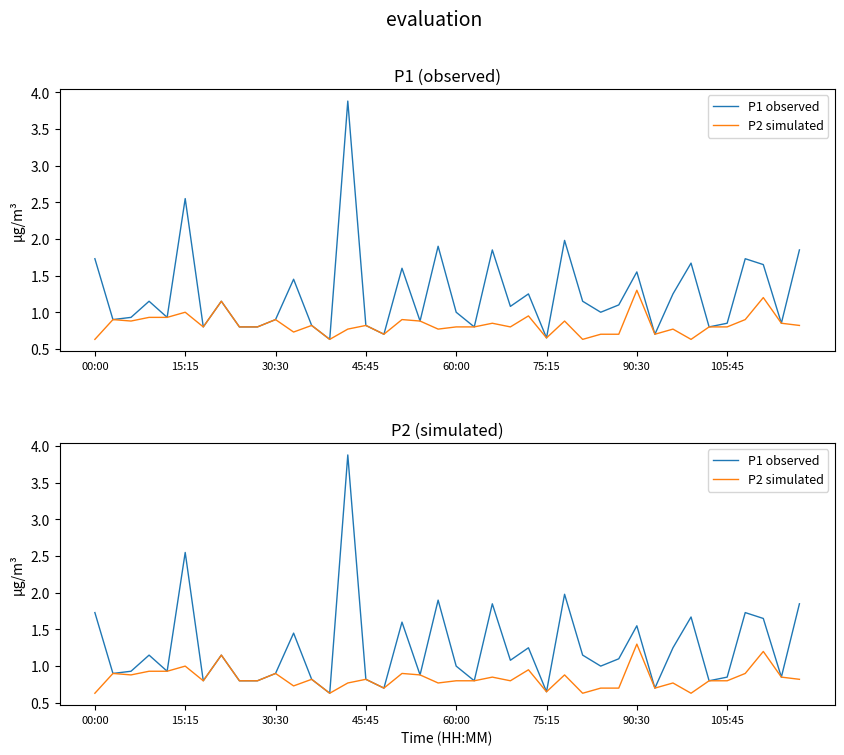

List the series in order of their overall mean, lowest first.

P2 simulated, P1 observed